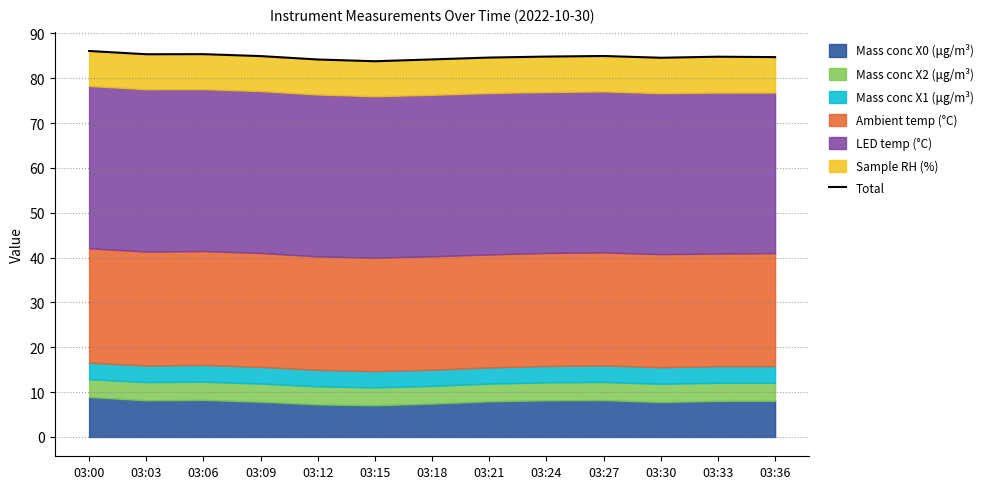

At which label is the value closest to 84?

03:12